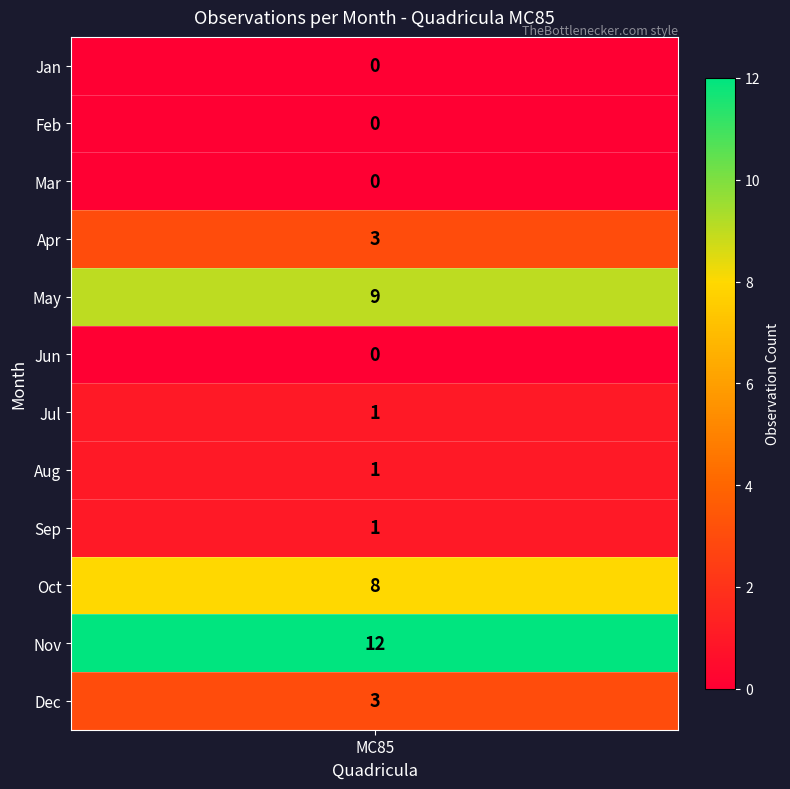

What is the difference between the second highest and second lowest values?

8